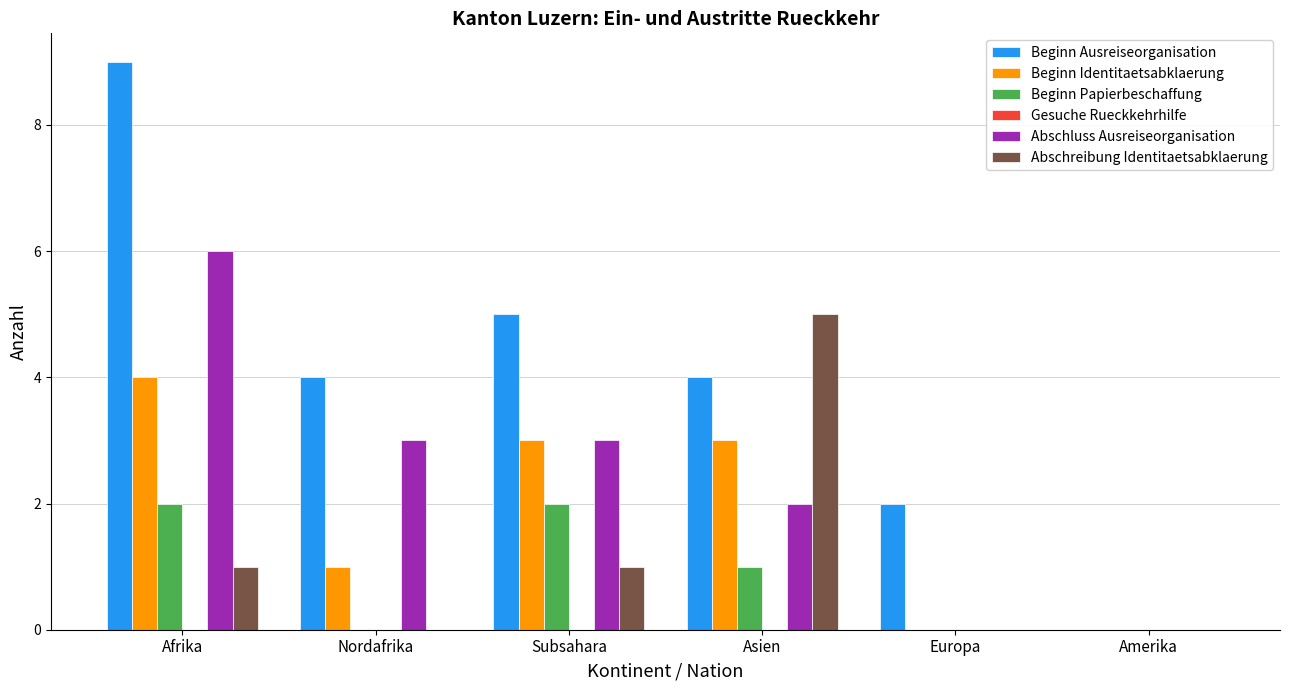

How many groups of bars are there?

6